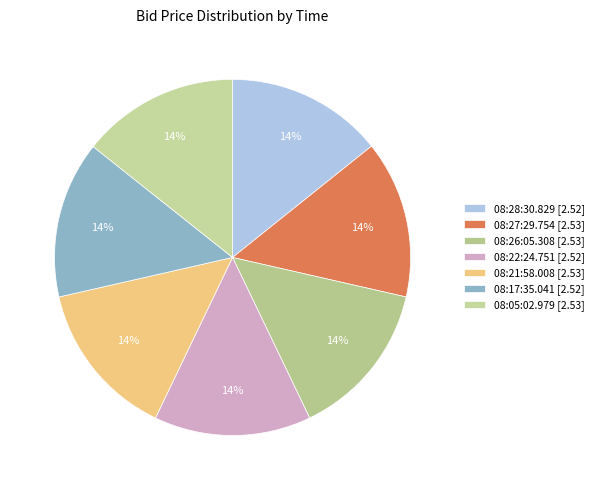

Rank the categories by value from lowest to highest.

08:28:30.829, 08:22:24.751, 08:17:35.041, 08:27:29.754, 08:26:05.308, 08:21:58.008, 08:05:02.979